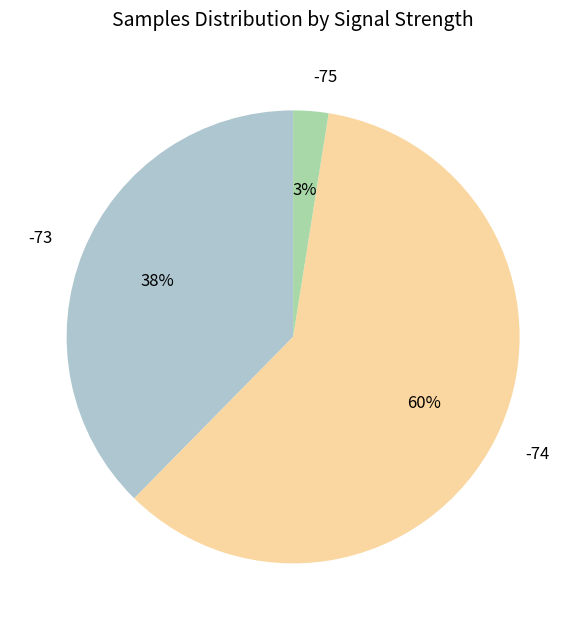

The -74 slice represents 71% of the pie. True or false?

False